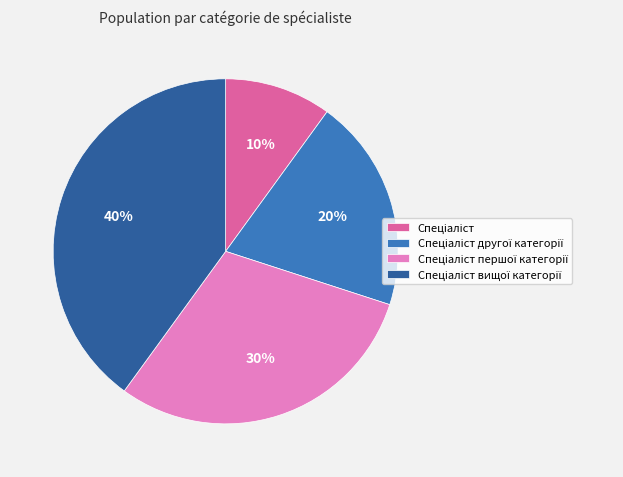

How many segments does this pie chart have?

4